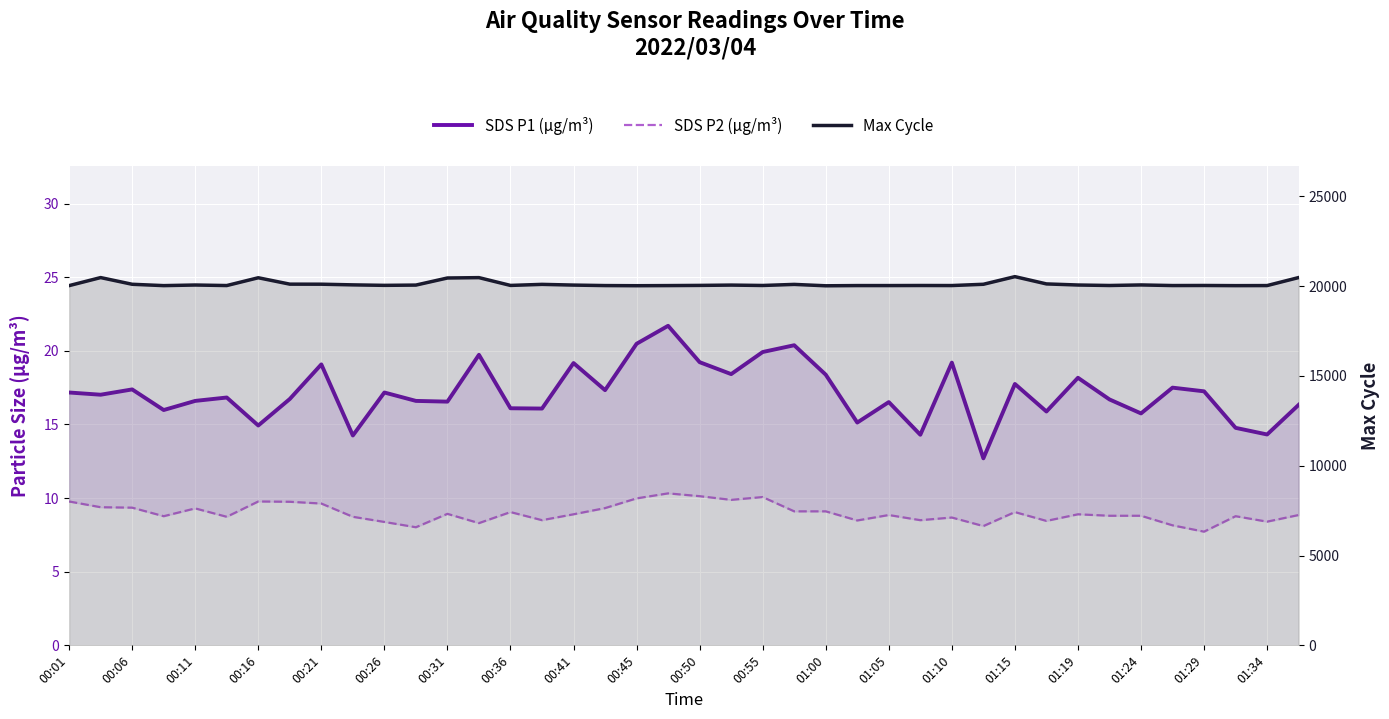

Which series has the largest range (max minus min)?

Max Cycle